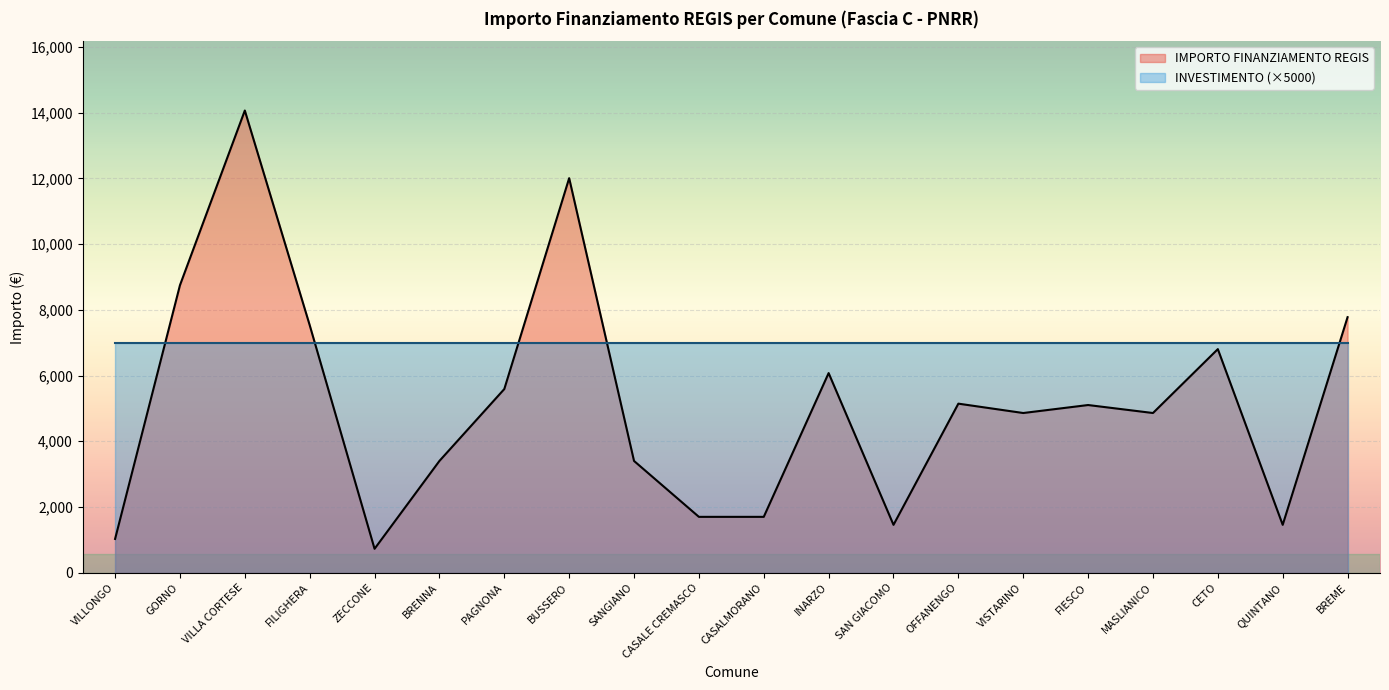

Reading left to right, transcribe all the data shown in this chart.

VILLONGO=1029	GORNO=8748	VILLA CORTESE=14063	FILIGHERA=7533	ZECCONE=729	BRENNA=3402	PAGNONA=5589	BUSSERO=12005	SANGIANO=3402	CASALE CREMASCO=1701	CASALMORANO=1701	INARZO=6075	SAN GIACOMO=1458	OFFANENGO=5145	VISTARINO=4860	FIESCO=5103	MASLIANICO=4860	CETO=6804	QUINTANO=1458	BREME=7776